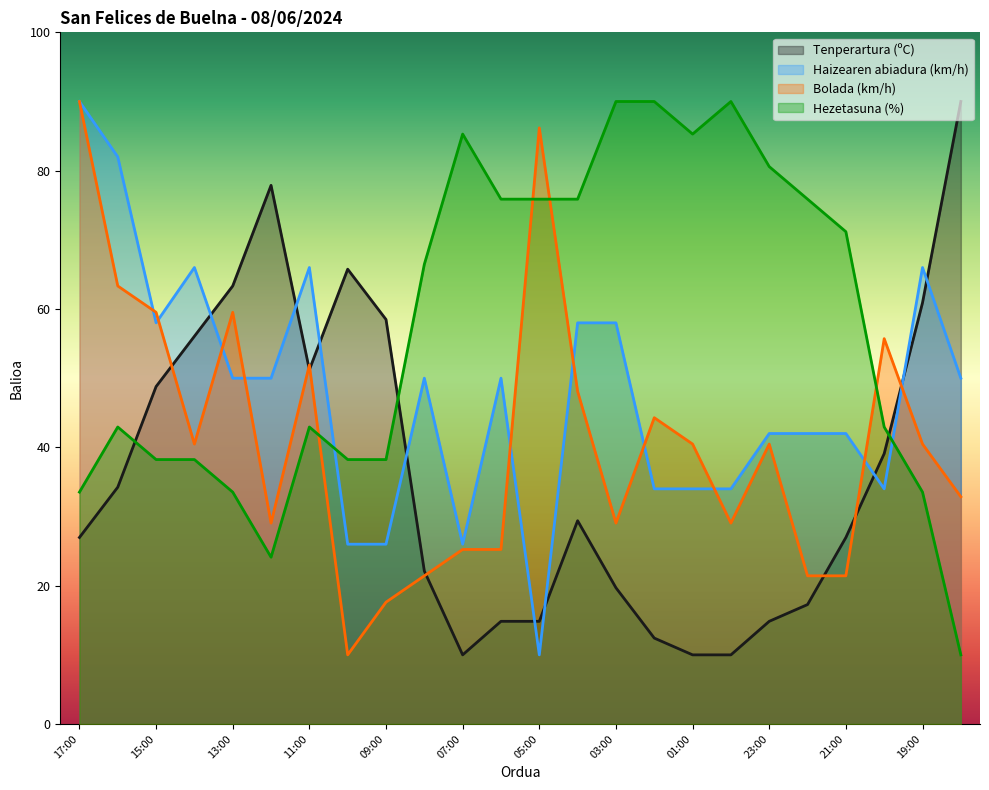

What is the greatest value displayed?

90.0